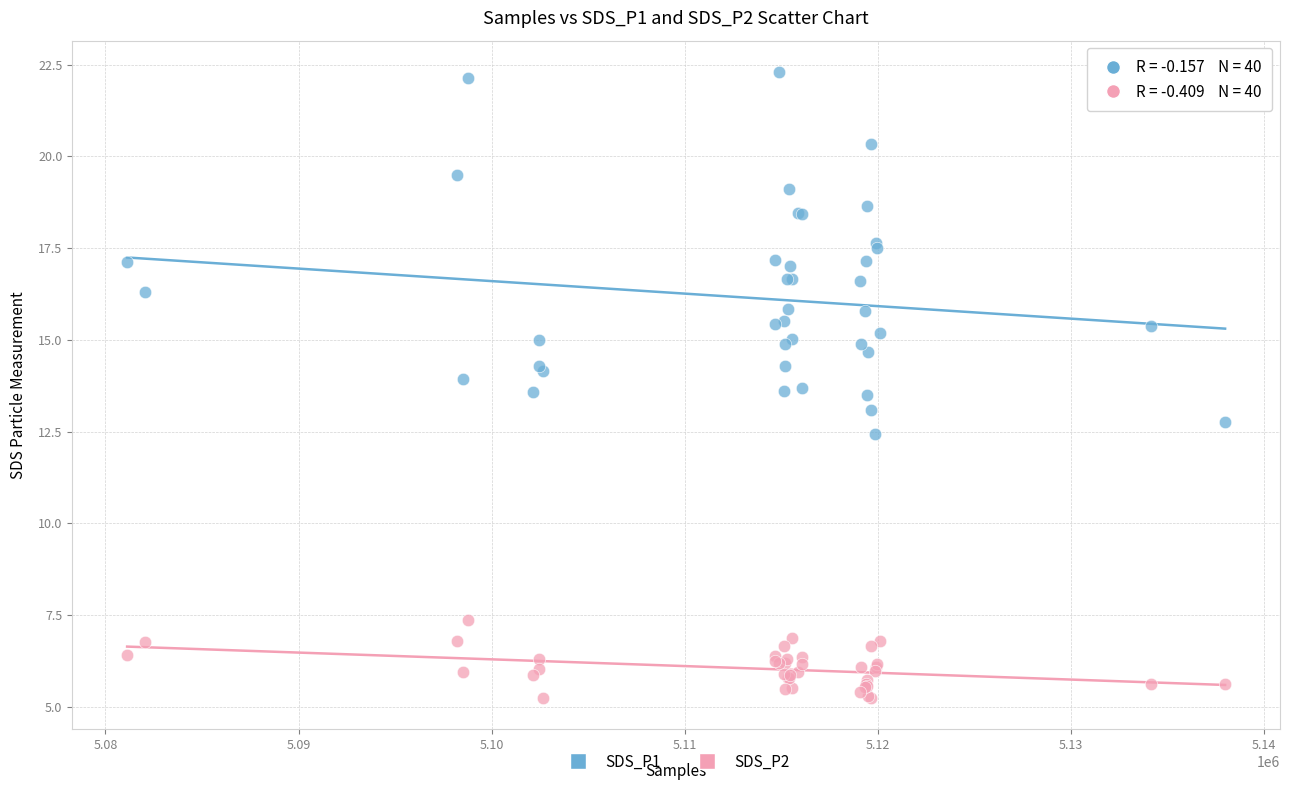

What are all the series names shown in the legend?

SDS_P1, SDS_P2